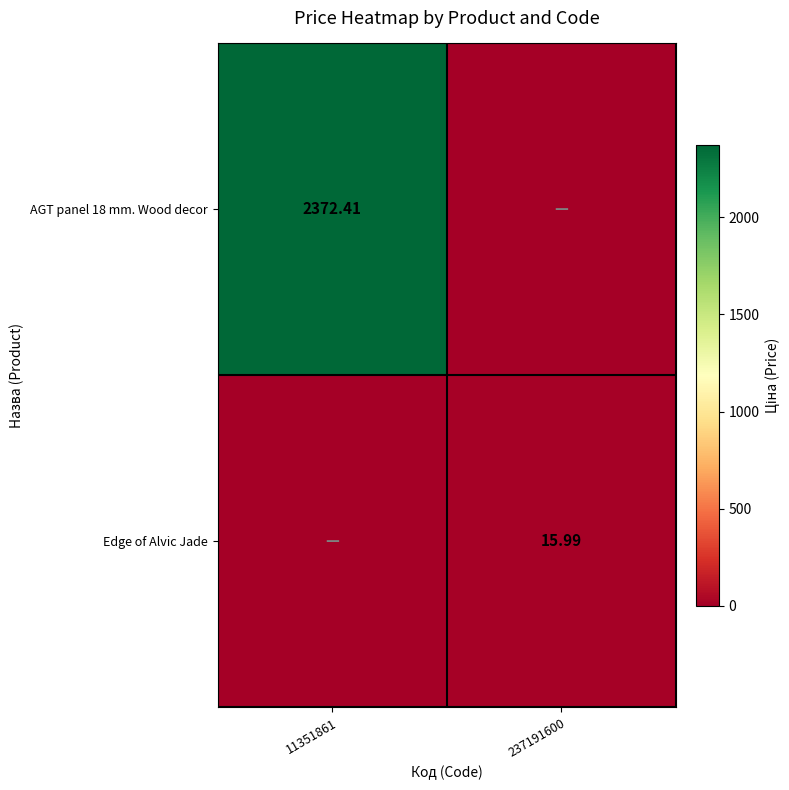

Which series has the largest range (max minus min)?

AGT panel 18 mm. Wood decor